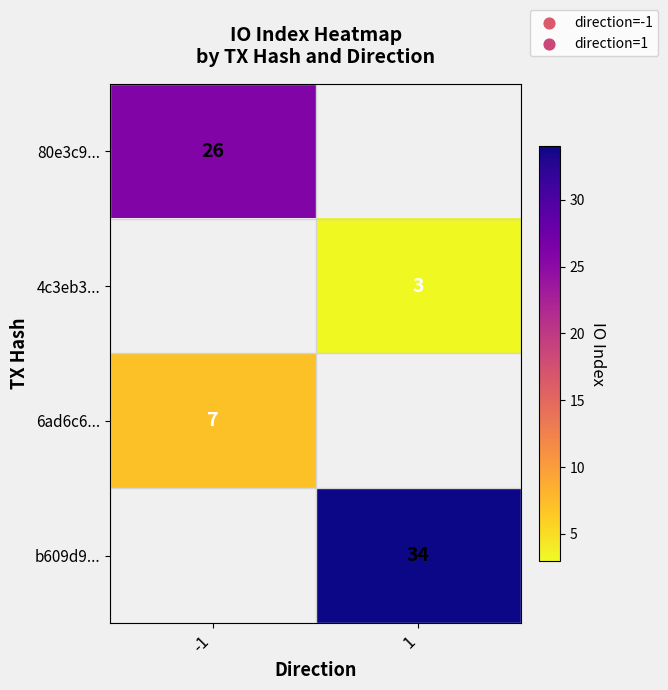

True or false: 4c3eb3... has a value of 3 at 1.

True